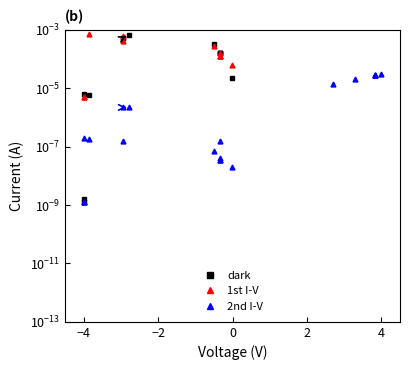

True or false: 2nd I-V and dark cross at least once.

False